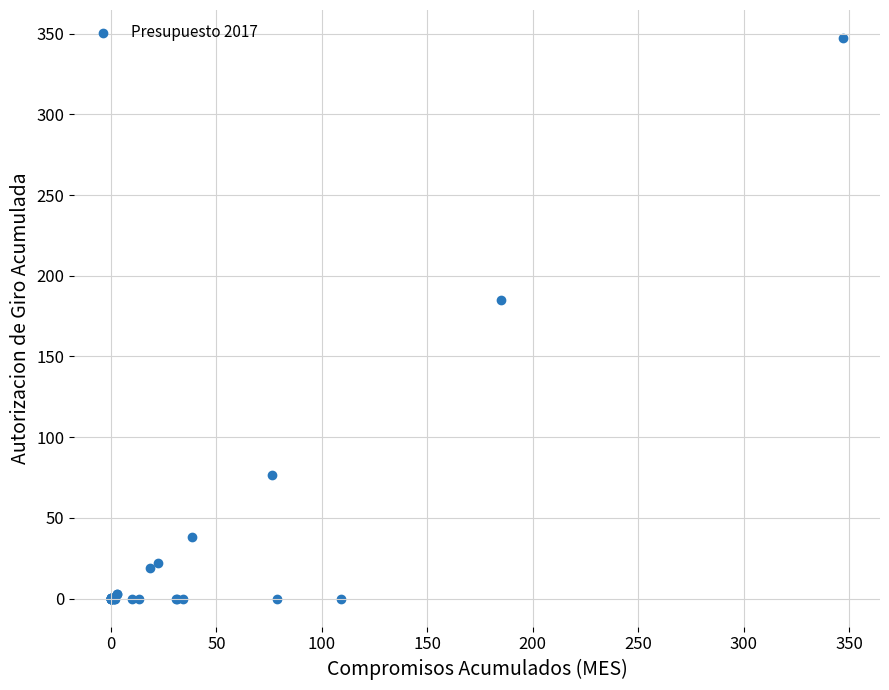

What Y value in the scatter plot is closest to 173?

185.1